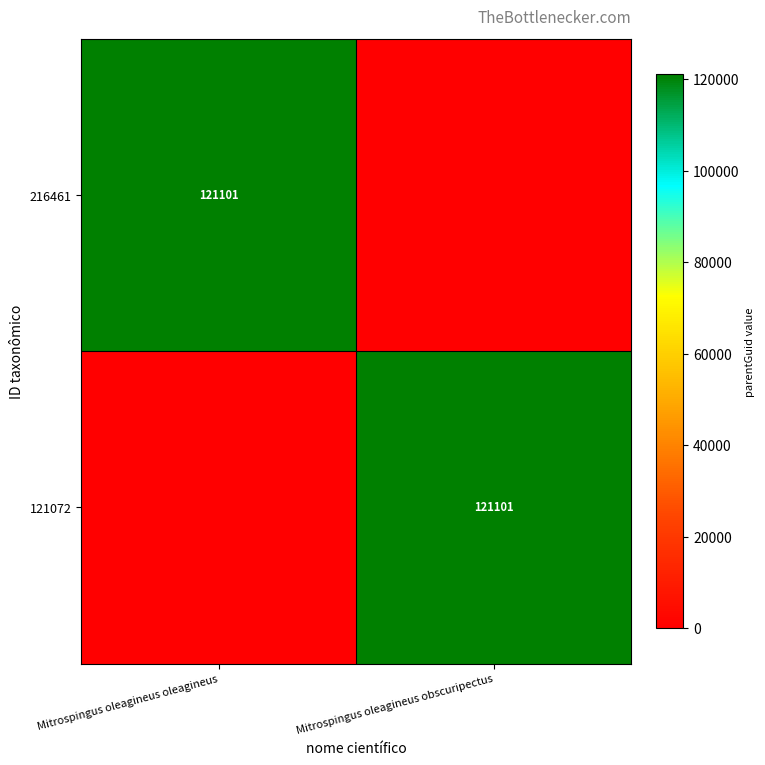

Count the number of data series in this chart.

2